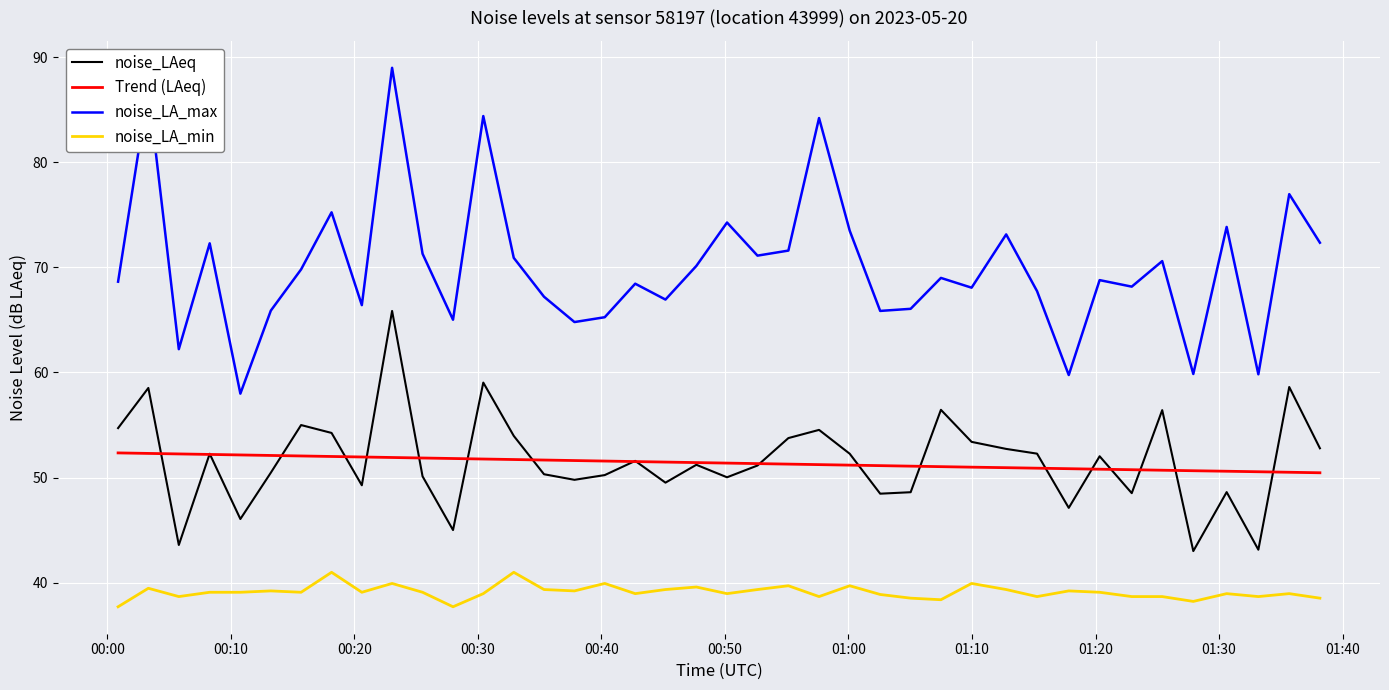

List the series in order of their peak value, highest first.

noise_LA_max, noise_LAeq, Trend (LAeq), noise_LA_min